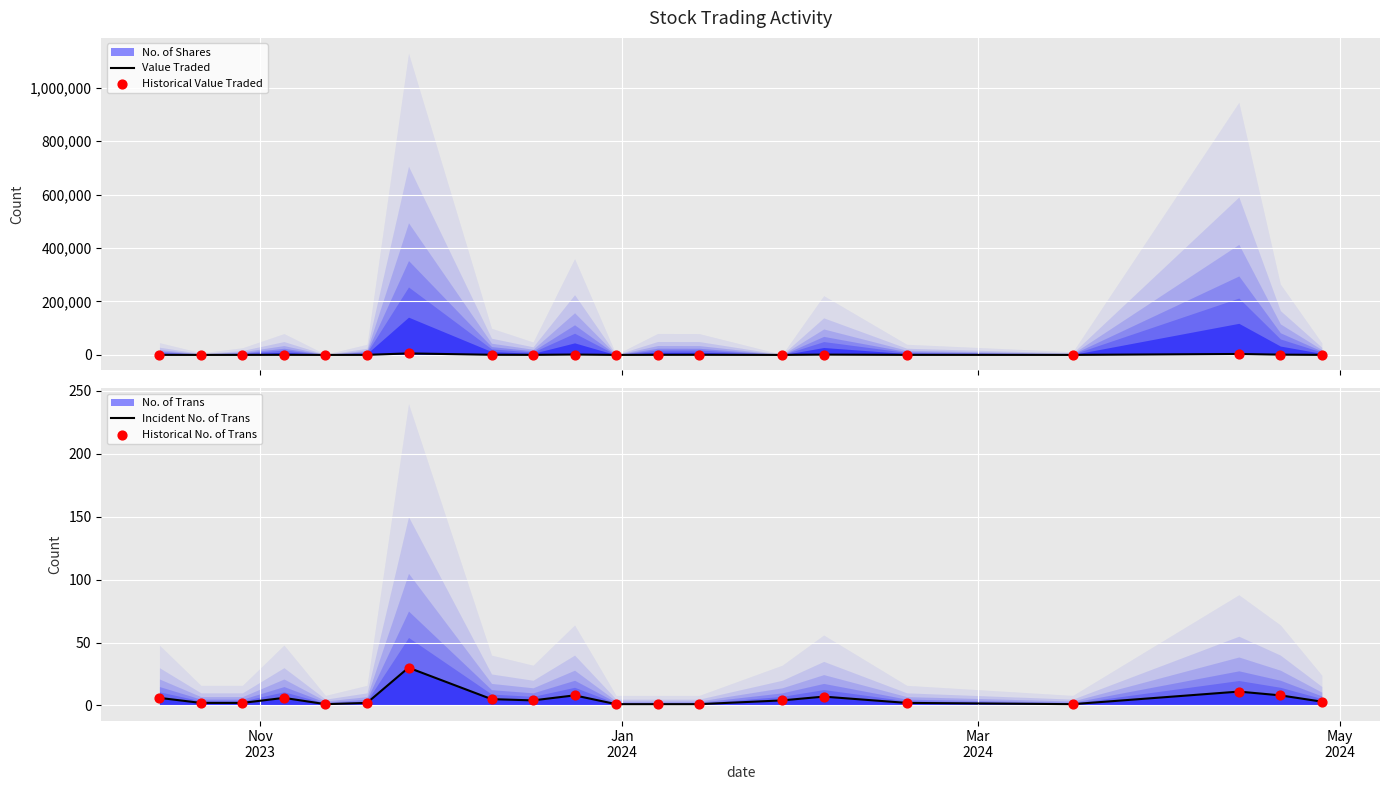

At how many categories does at least one series exceed 3426?

2